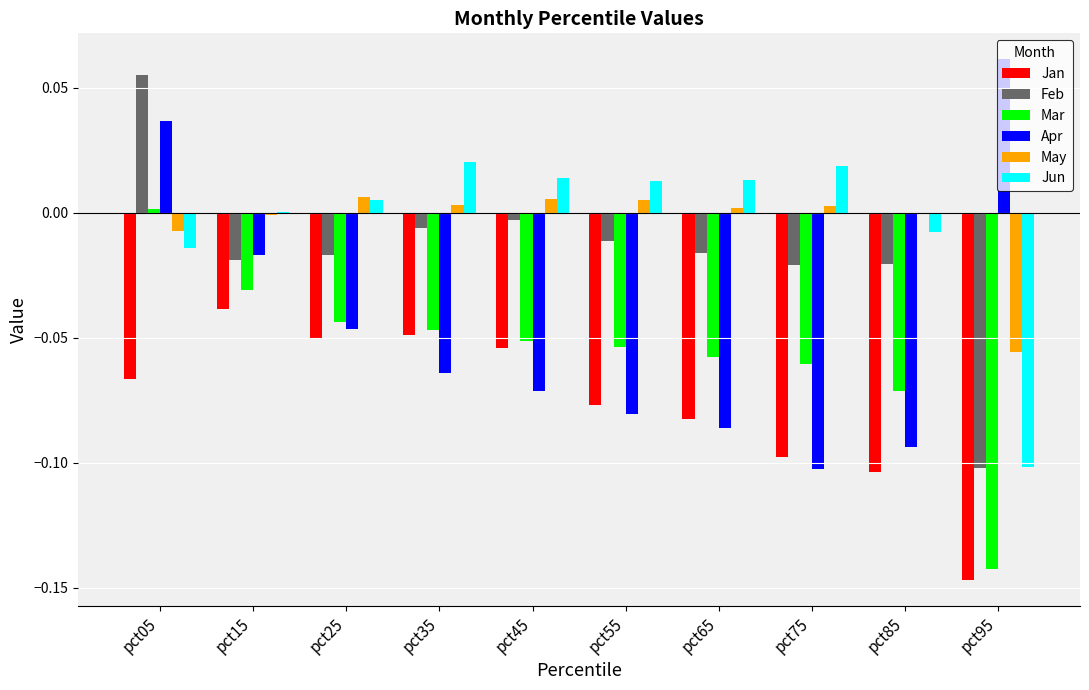

Which category has the highest value in the Mar series?

pct05